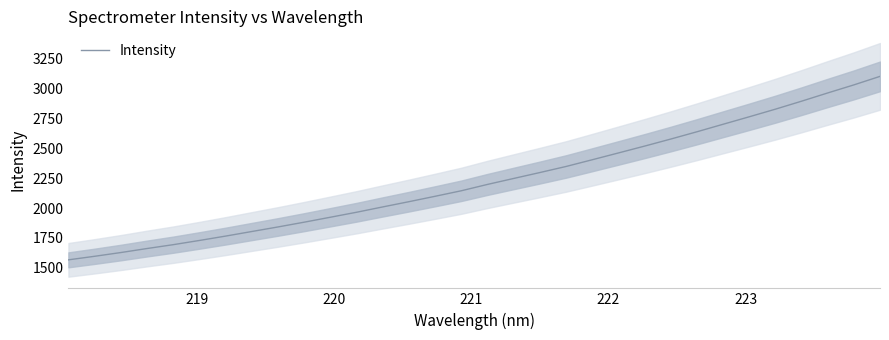

What is the sum of all values?

71341.7